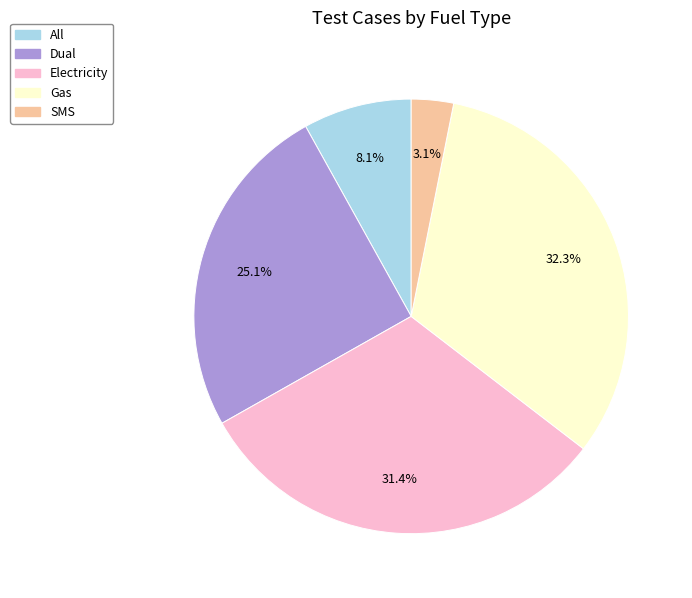

Rank the categories by value from lowest to highest.

SMS, All, Dual, Electricity, Gas